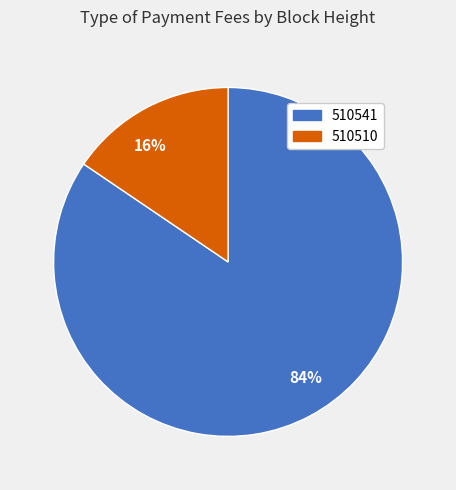

To the nearest percent, what portion does 510541 represent?

84%